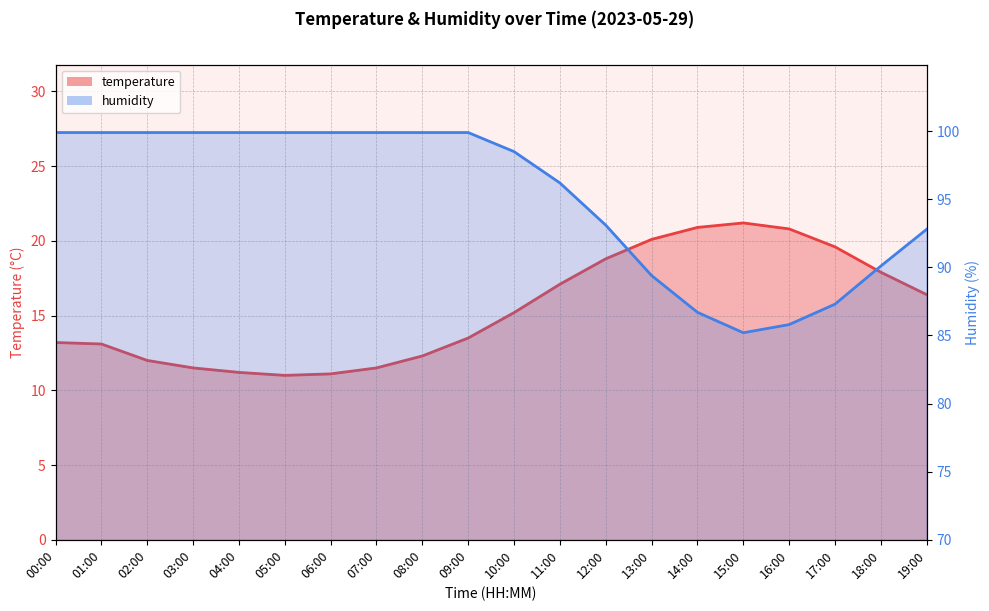

The value of temperature at 04:00 is 15.1. True or false?

False